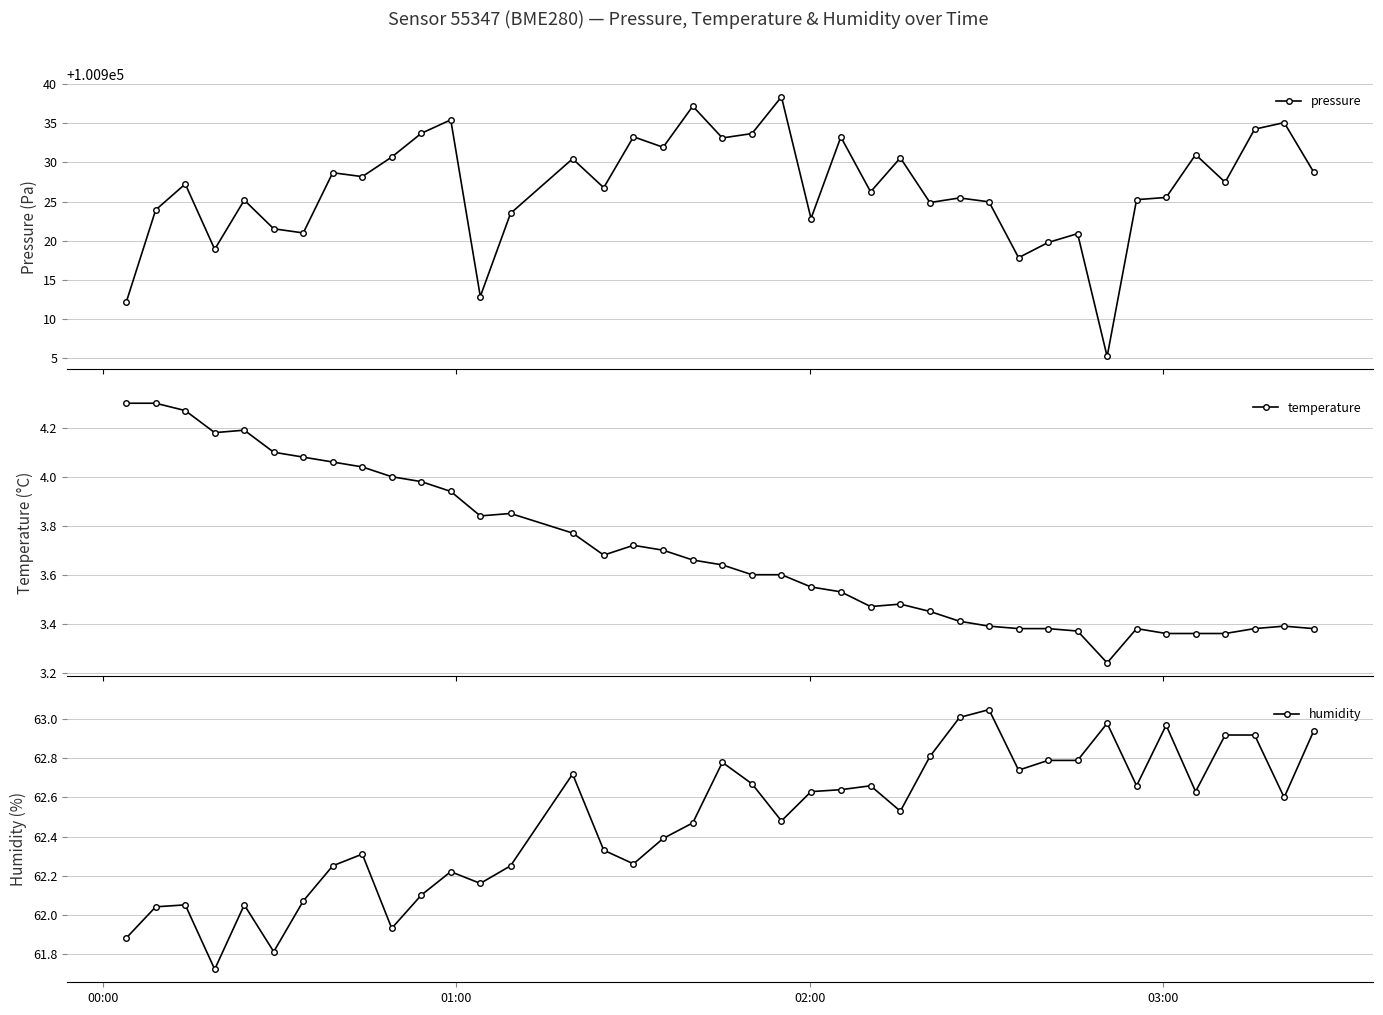

True or false: temperature and pressure cross at least once.

False